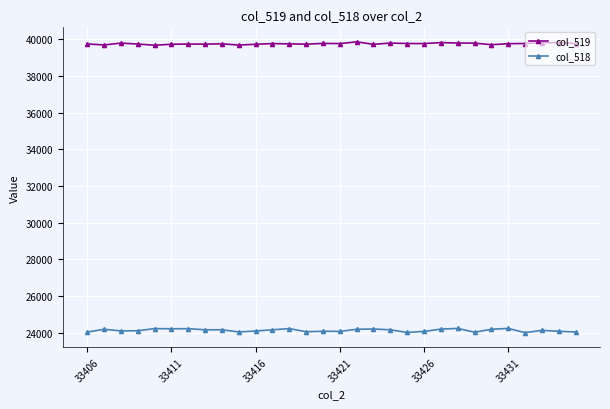

Which series has the widest spread of values?

col_518